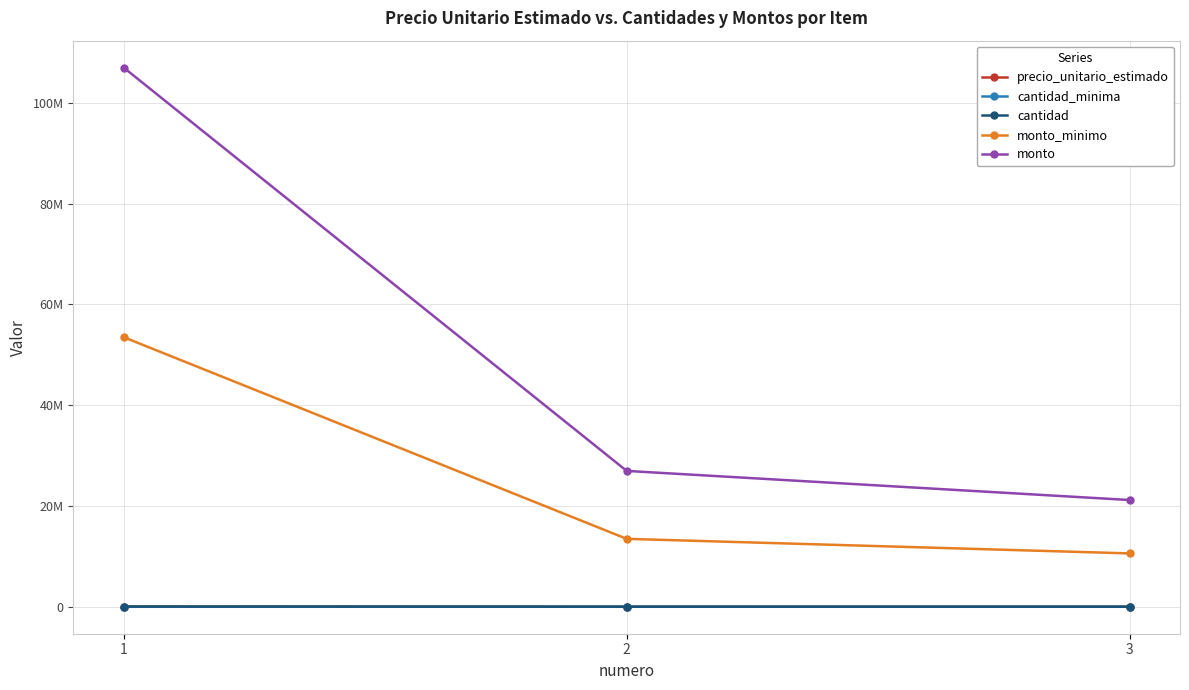

What is the smallest value displayed?

2140